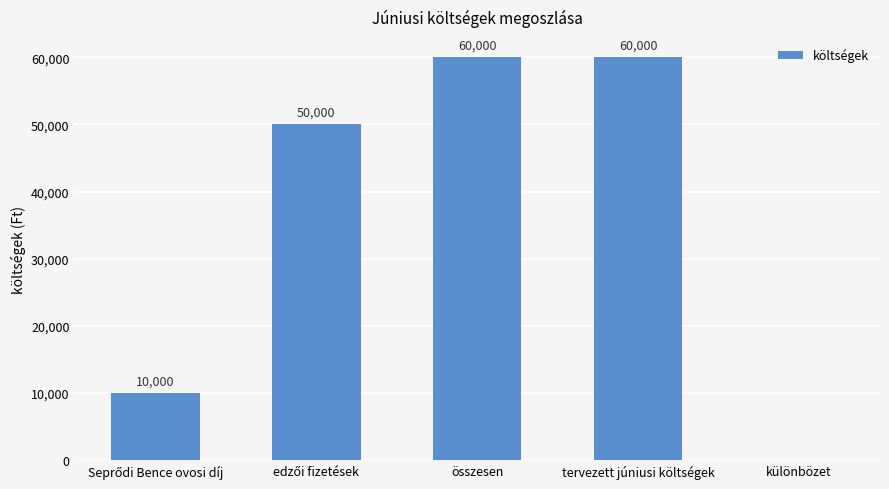

What is the maximum value shown in the chart?

60000